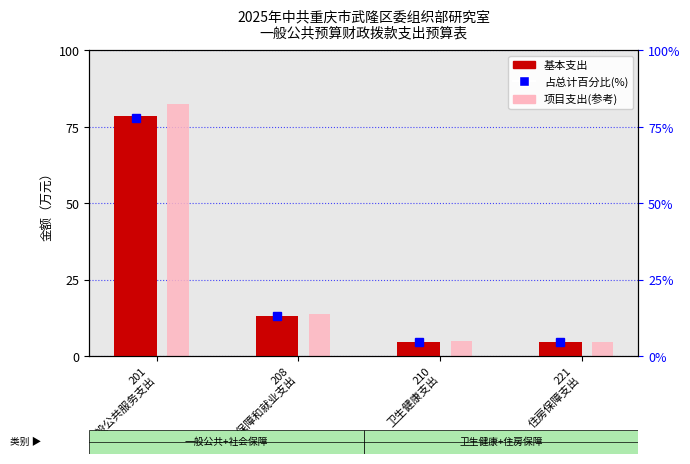

At which category is the sum across all series the highest?

201
一般公共服务支出